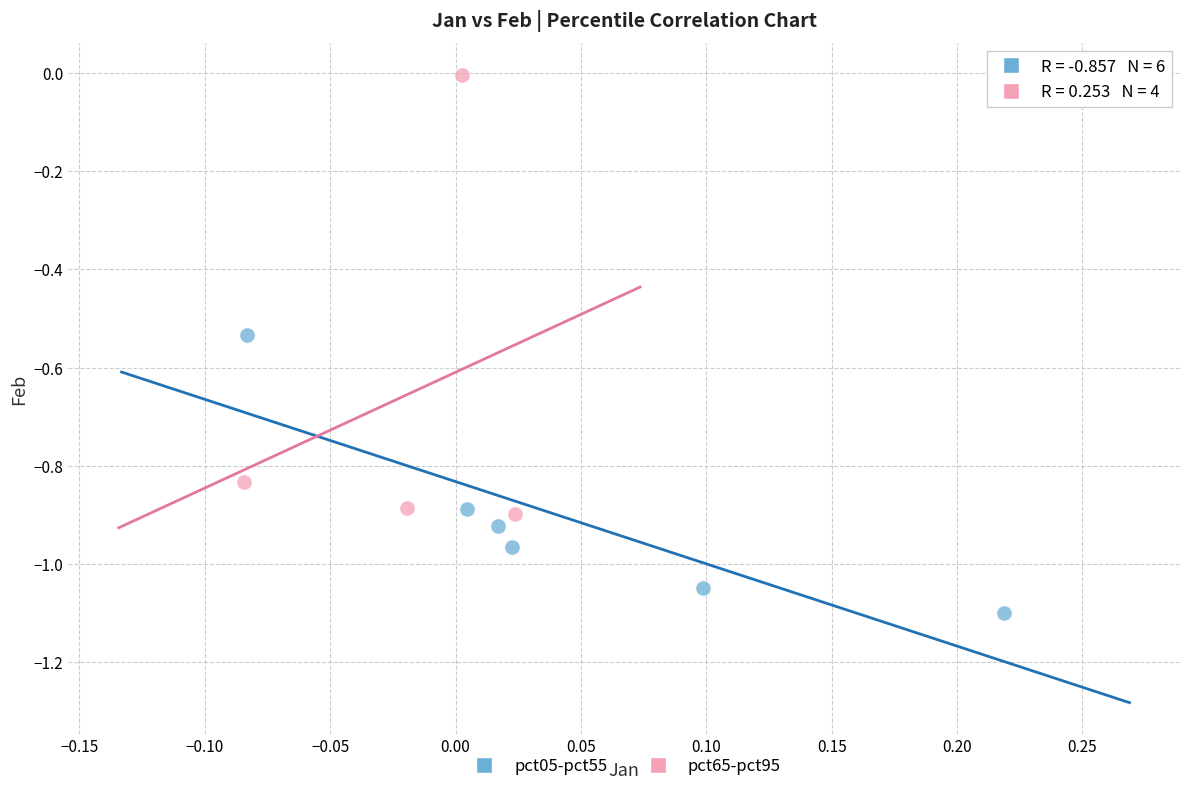

Which series reaches the maximum Y coordinate?

pct65-pct95